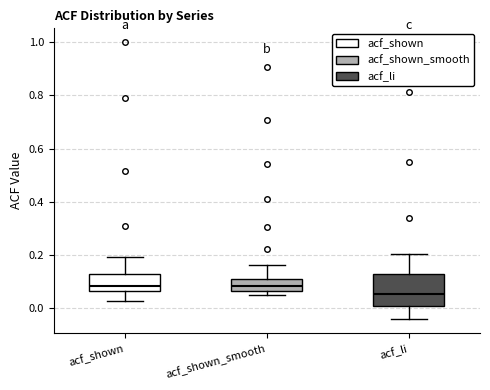

Where is the lower edge of the box for acf_shown on the y-axis? The values are not printed on the chart, so give them approximately, as read against the axis.

0.06